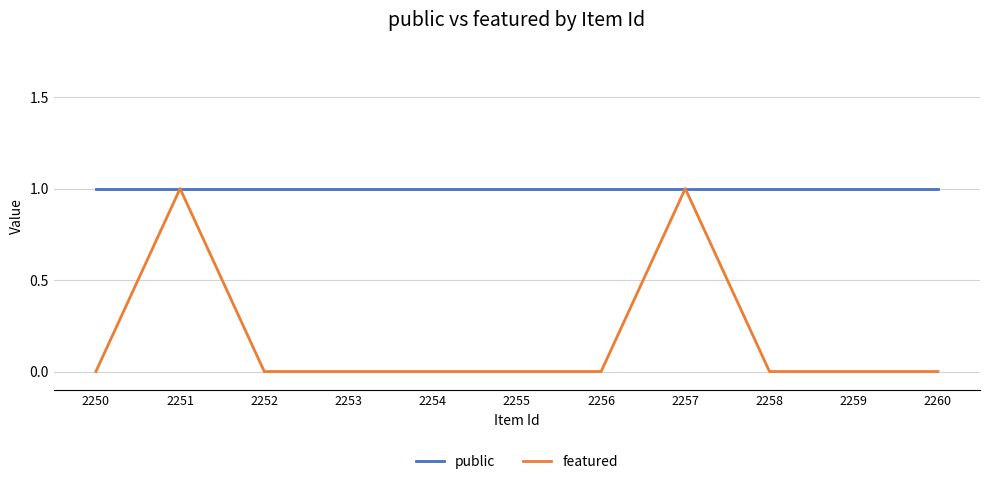

Which series has the largest total across all categories?

public